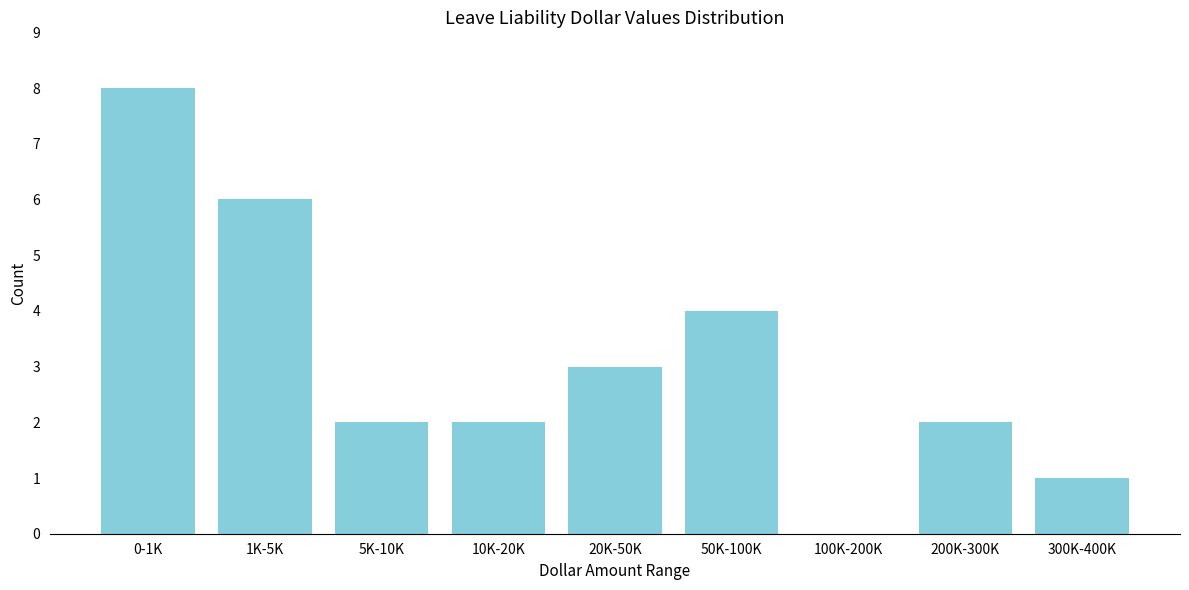

Reading left to right, extract all data points from this chart.

0-1K=8	1K-5K=6	5K-10K=2	10K-20K=2	20K-50K=3	50K-100K=4	100K-200K=0	200K-300K=2	300K-400K=1